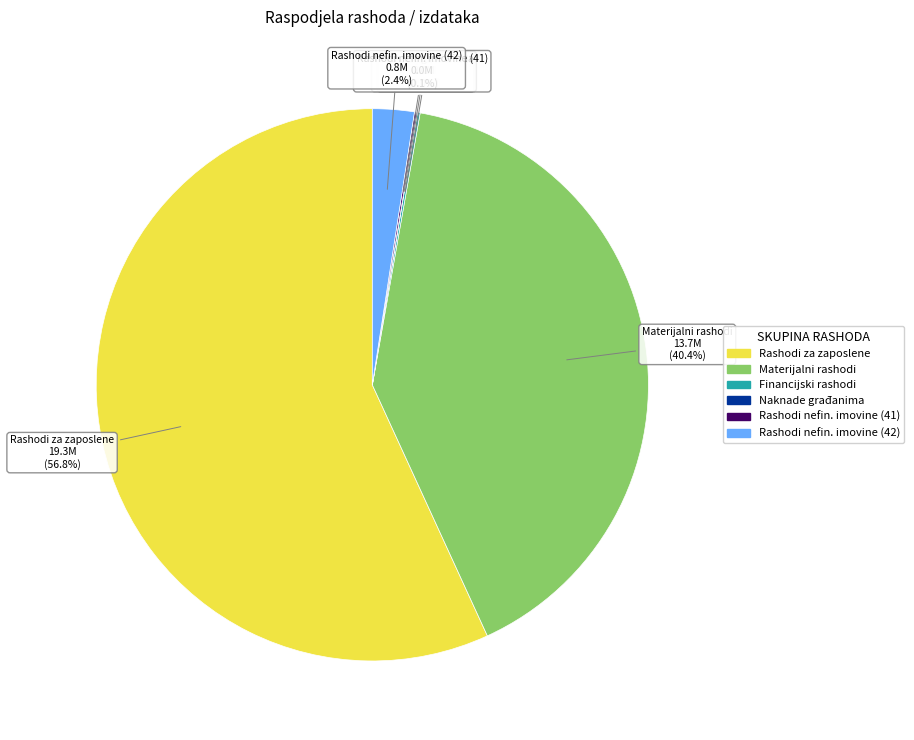

Does any single category account for the majority?

Yes